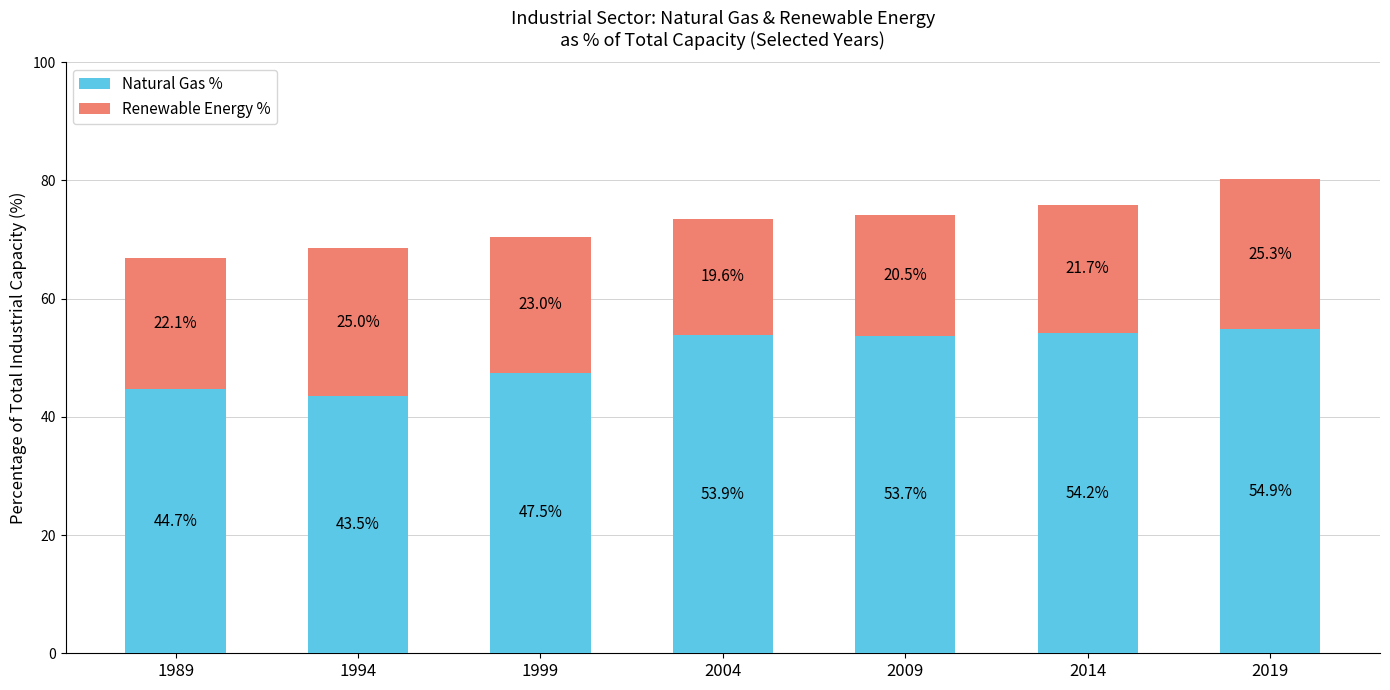

What is the total value across all series at 2004?

73.5